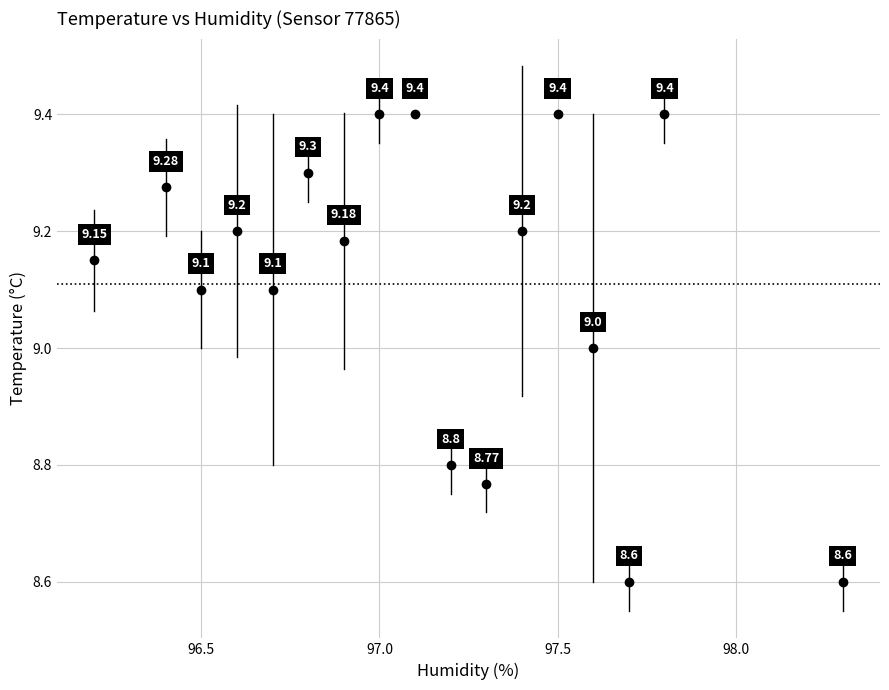

What is the range of X values (max minus min)?

2.1